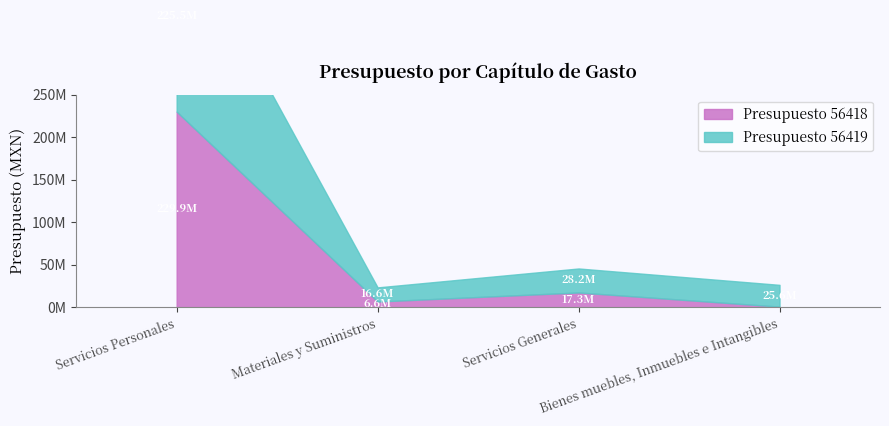

What is the label of the 3rd point from the right?

Materiales y Suministros